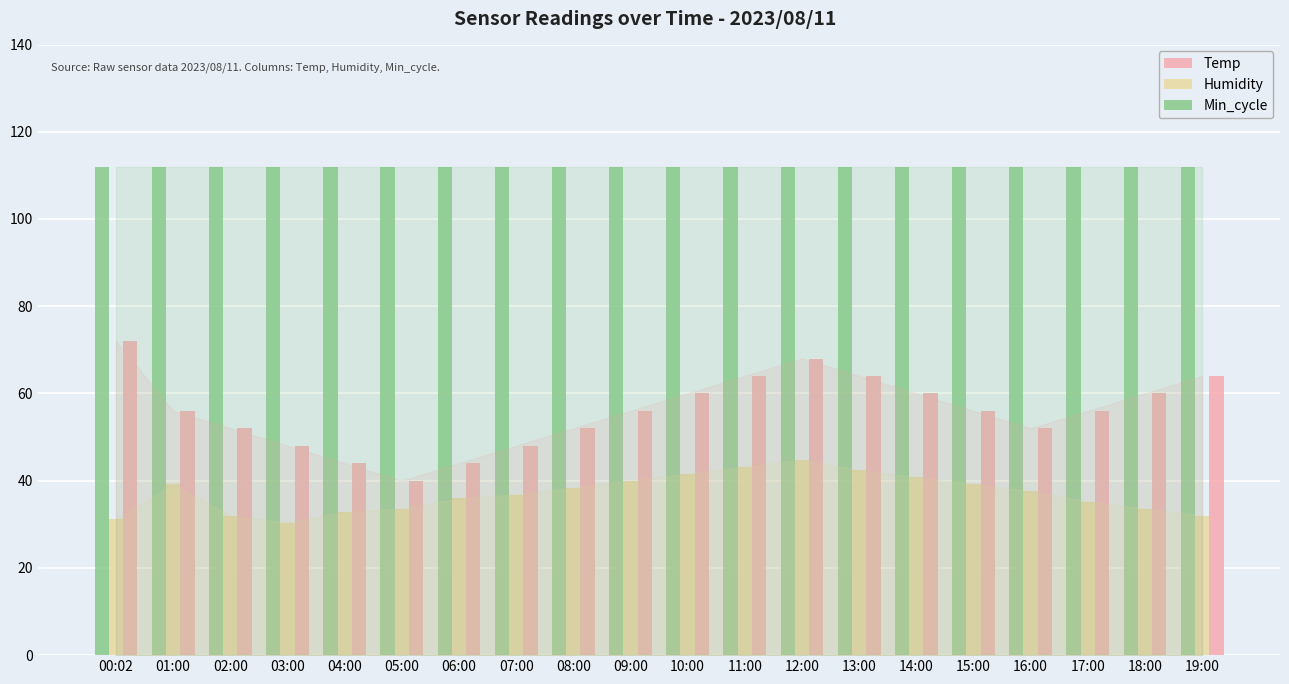

Where does the Temp series first go above 55?

00:02